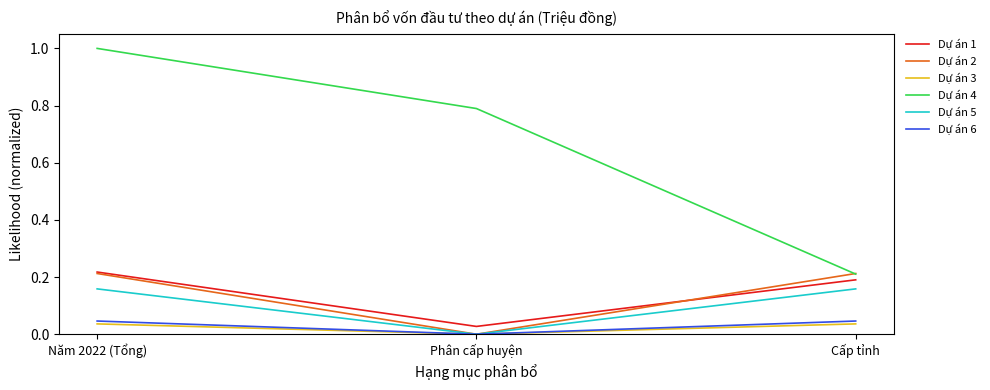

What is the greatest value displayed?

1.0